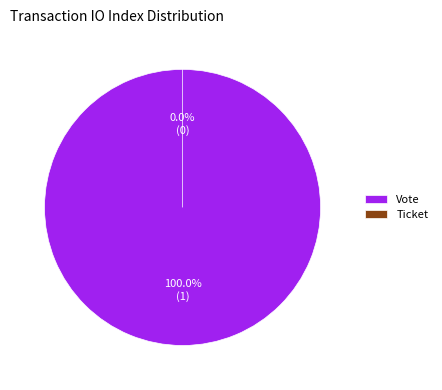

What is the total percentage of Vote and Ticket?

100.0%